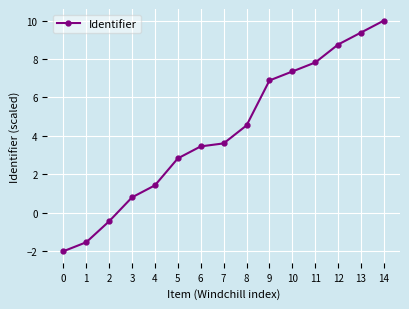

What is the sum of all values?

62.9